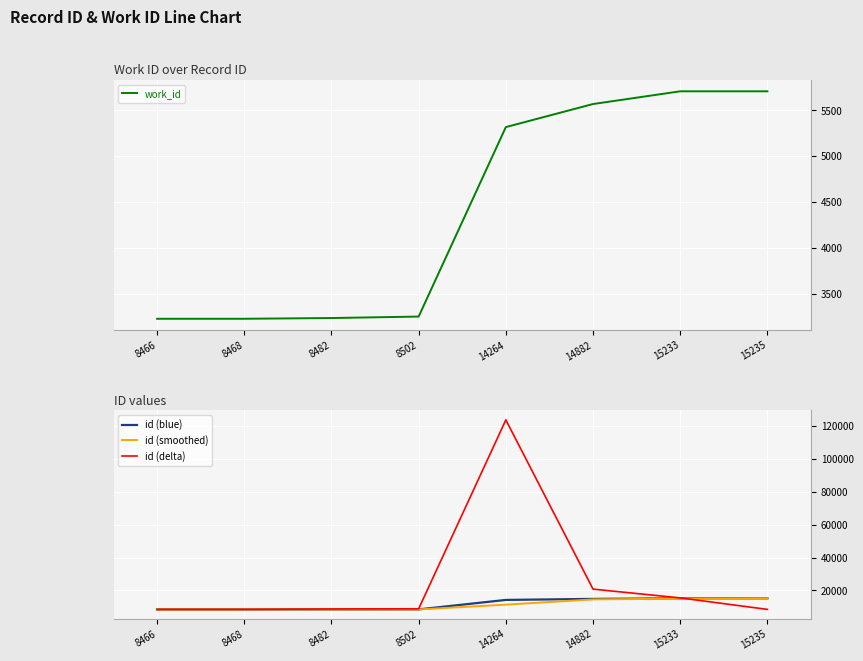

Reading right to left, transcribe all the data shown in this chart.

work_id: 15235=5709.0	15233=5709.0	14882=5570.0	14264=5318.0	8502=3248.0	8482=3232.0	8468=3224.0	8466=3224.0
id (blue): 15235=15235.0	15233=15233.0	14882=14882.0	14264=14264.0	8502=8502.0	8482=8482.0	8468=8468.0	8466=8466.0
id (smoothed): 15235=15234.0	15233=15057.5	14882=14573.0	14264=11383.0	8502=8492.0	8482=8475.0	8468=8467.0	8466=8466.0
id (delta): 15235=8506.0	15233=15486.0	14882=20826.0	14264=123706.0	8502=8866.0	8482=8746.0	8468=8506.0	8466=8506.0